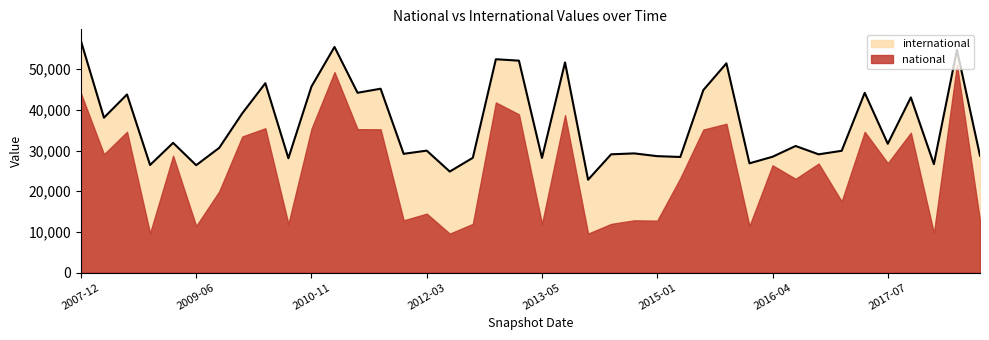

Reading left to right, extract all data points from this chart.

56951	38078	43789	26448	31882	26395	30664	39154	46552	28105	45714	55470	44201	45196	29189	29976	24833	28213	52447	52098	28177	51661	22828	29073	29297	28621	28417	44872	51438	26857	28467	31119	29066	29936	44194	31665	43063	26656	54738	28720